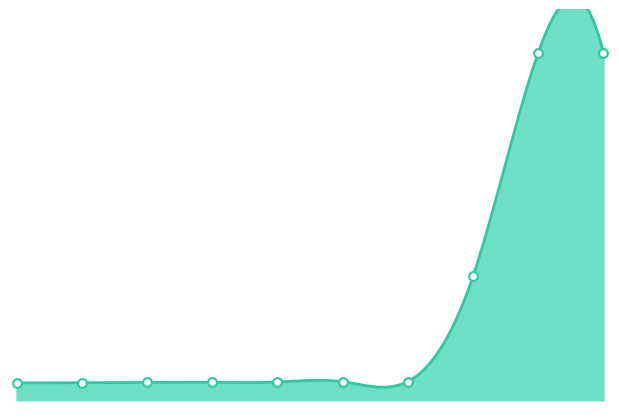

What is the ratio of the value at 2 to the value at 6?

1.0